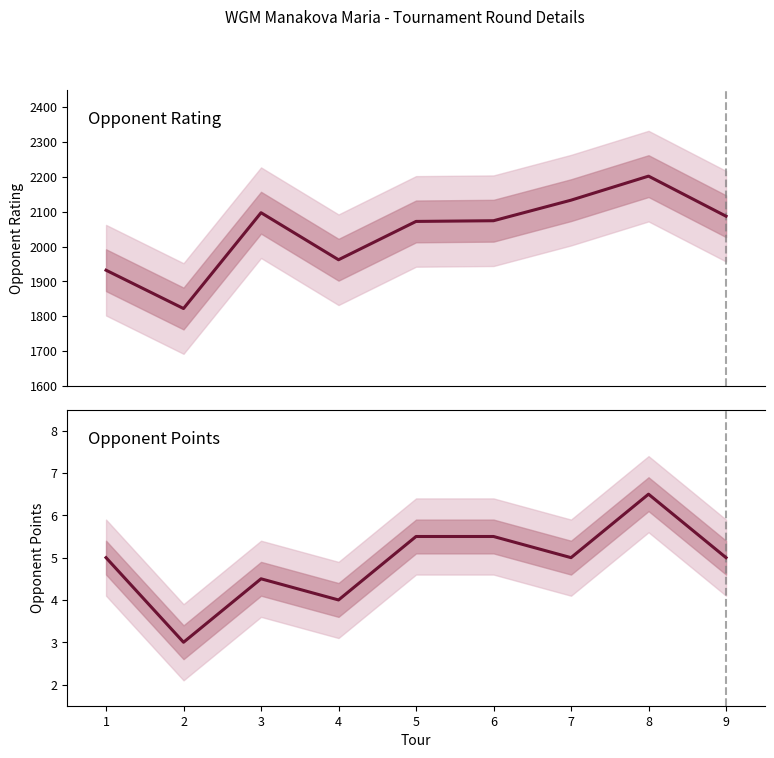

At which category does the chart reach its peak across all series?

8